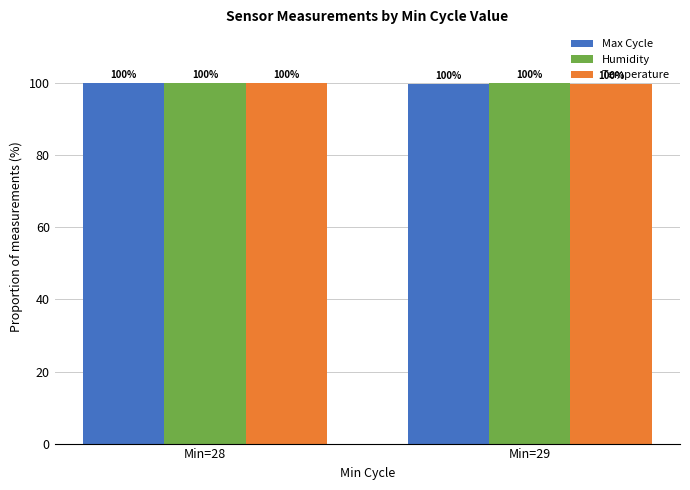

What is the minimum value shown in the chart?

99.7